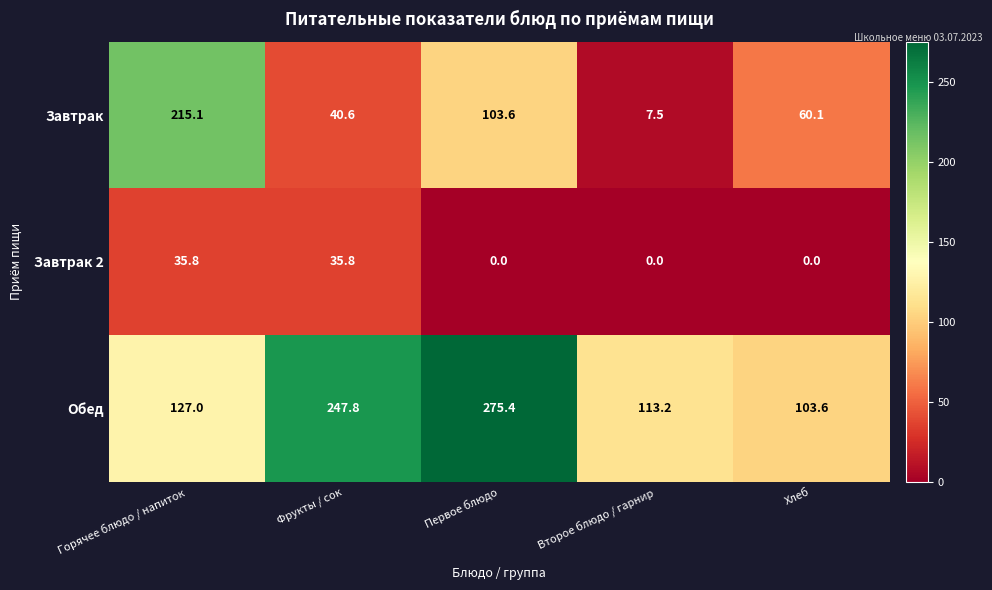

True or false: Обед has a value of 247.8 at Фрукты / сок.

True